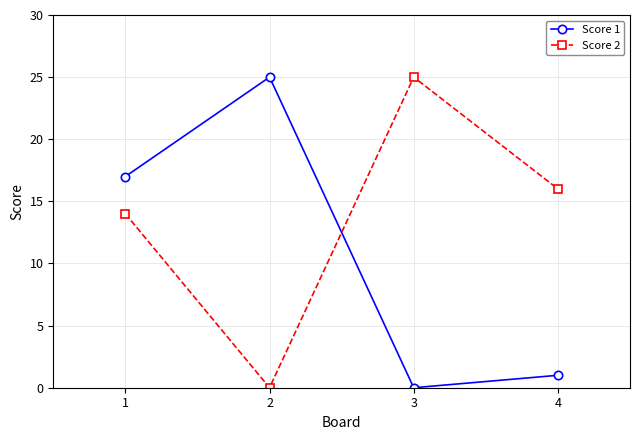

At how many categories does at least one series exceed 18?

2